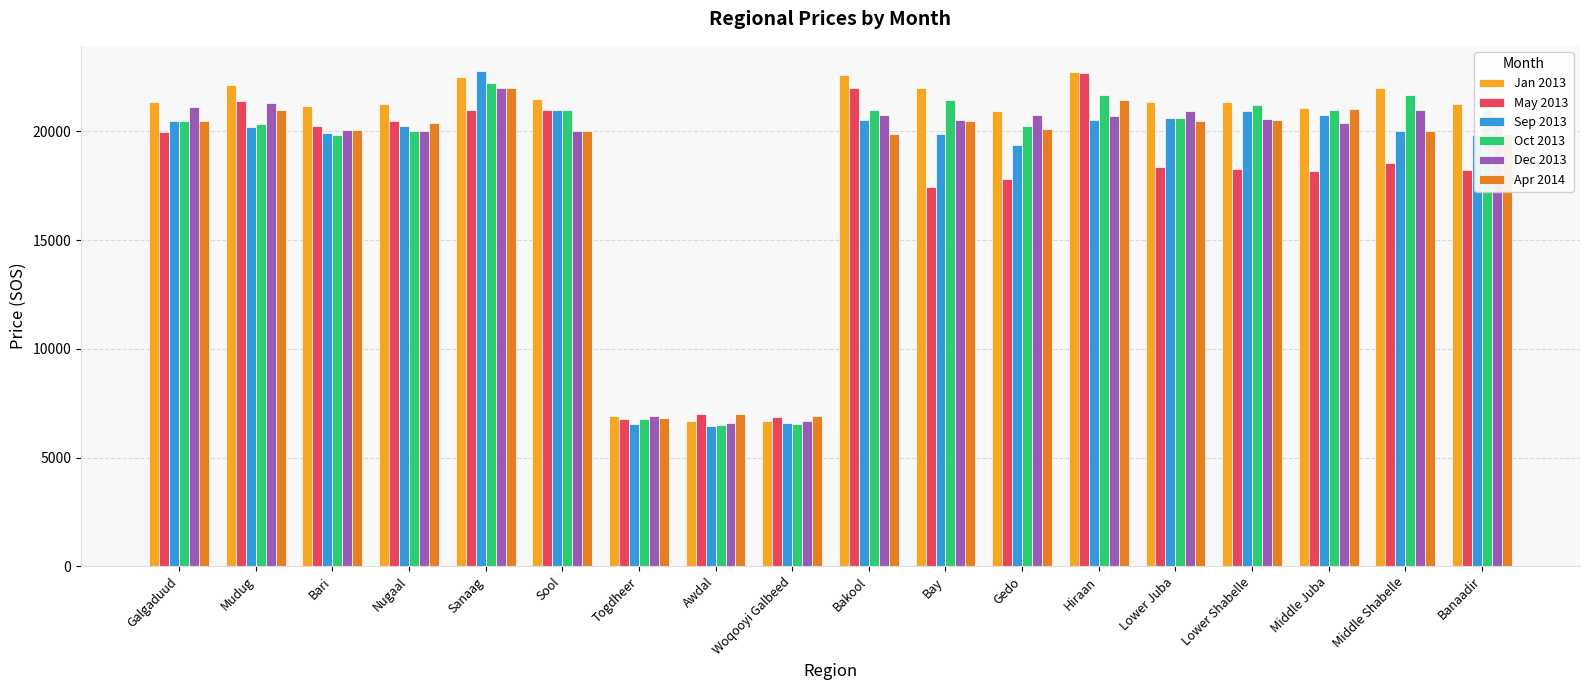

What is the label of the 13th bar from the right?

Sool